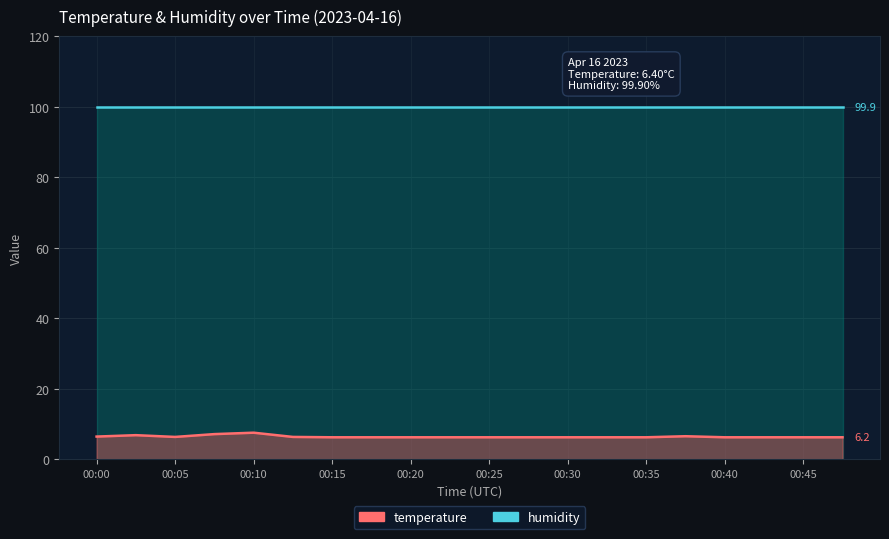

What are all the series names shown in the legend?

humidity, temperature